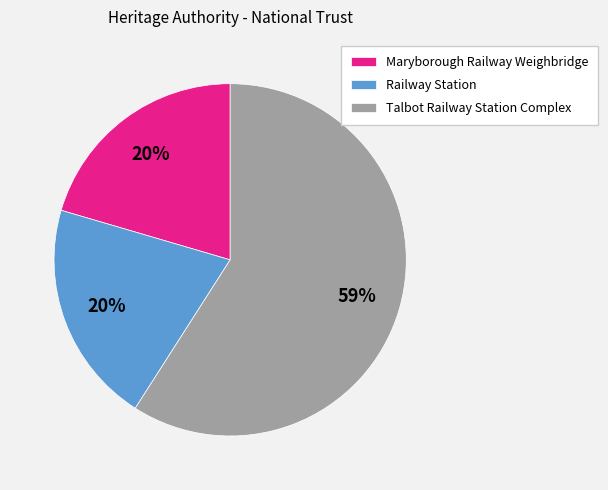

How many segments does this pie chart have?

3